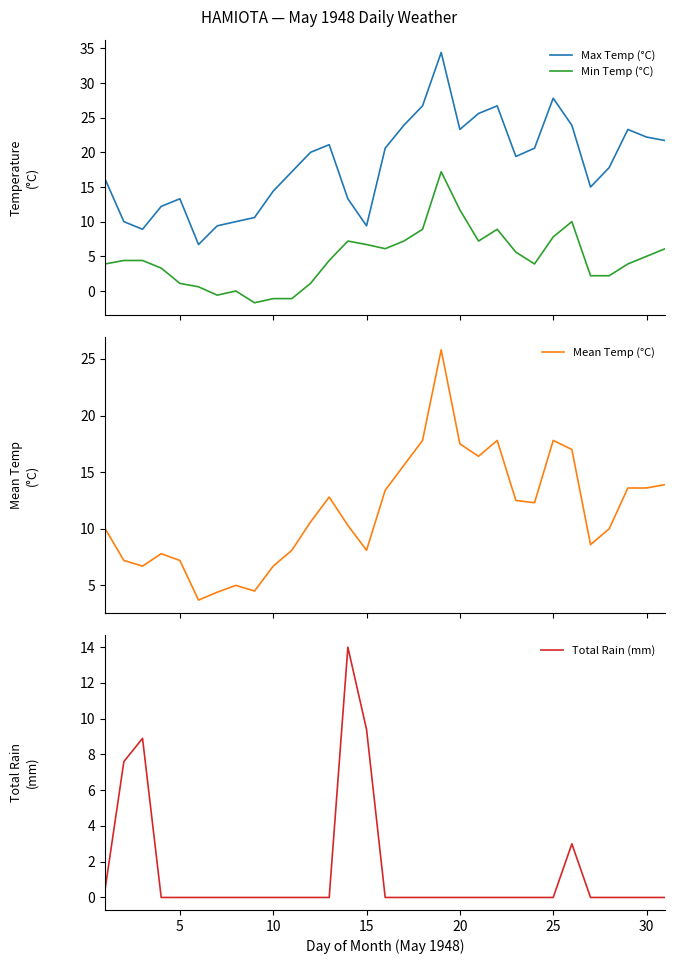

Rank the series by their maximum value, from highest to lowest.

Max Temp (°C), Mean Temp (°C), Min Temp (°C), Total Rain (mm)